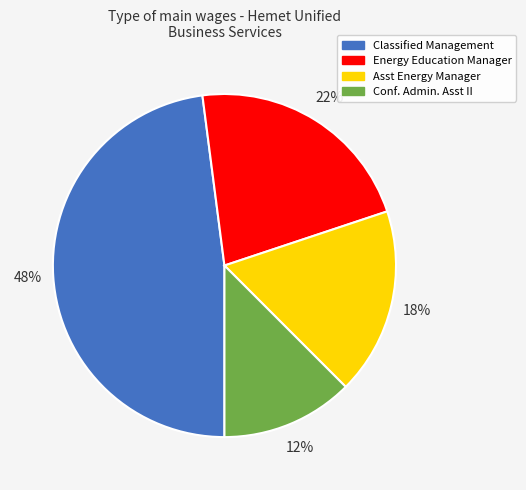

To the nearest percent, what portion does Conf. Admin. Asst II represent?

12%